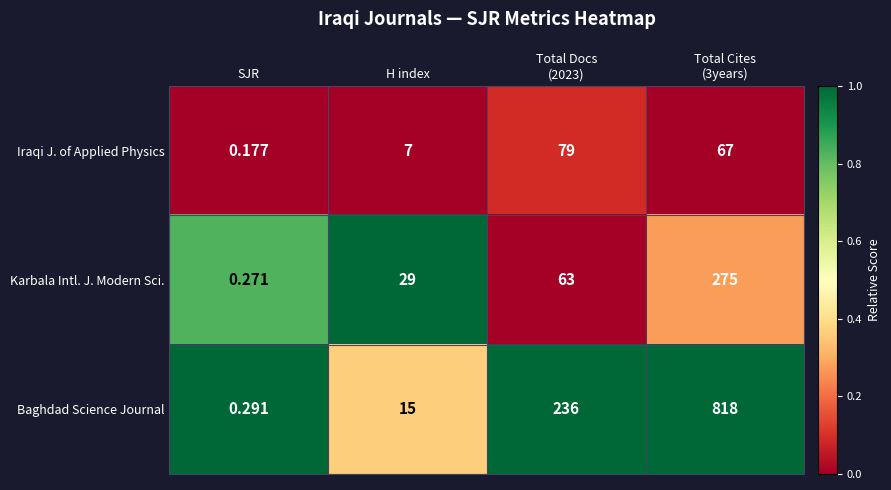

Rank the series by their maximum value, from lowest to highest.

Iraqi J. of Applied Physics, Karbala Intl. J. Modern Sci., Baghdad Science Journal